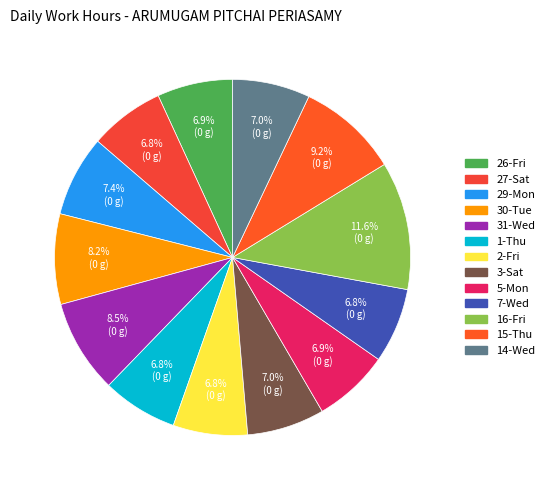

To the nearest percent, what is the difference between the largest and smallest slice percentages?

5%